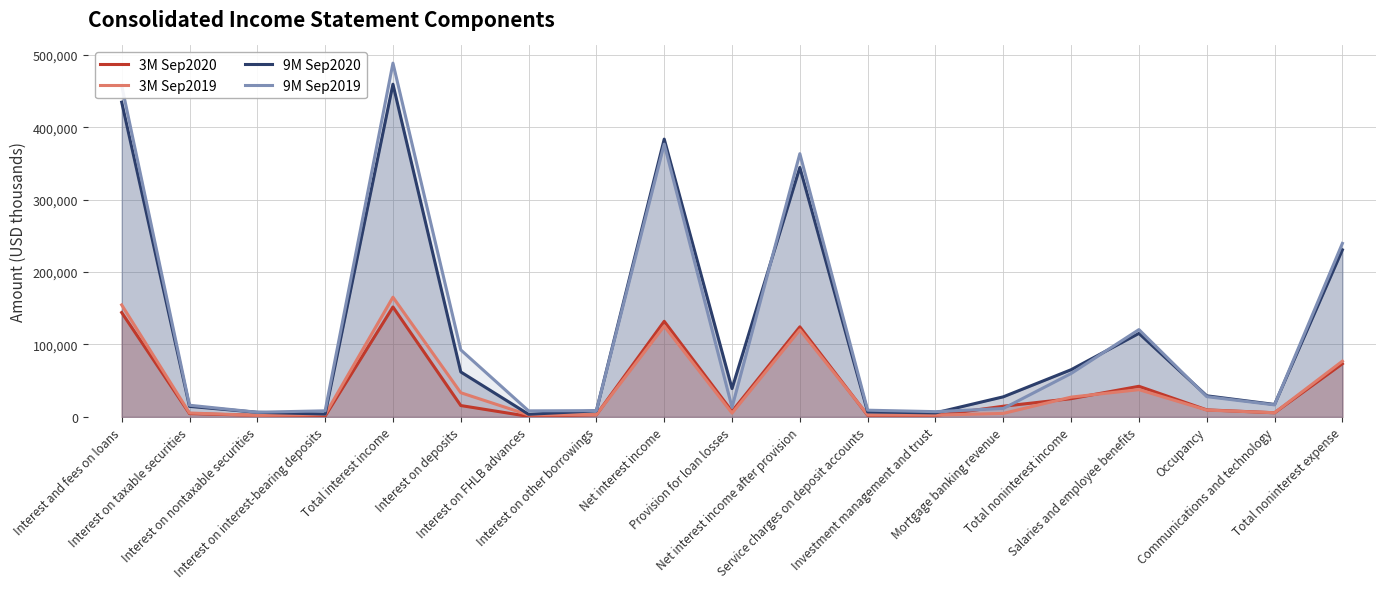

True or false: 3M Sep2019 and 9M Sep2019 intersect in this chart.

False